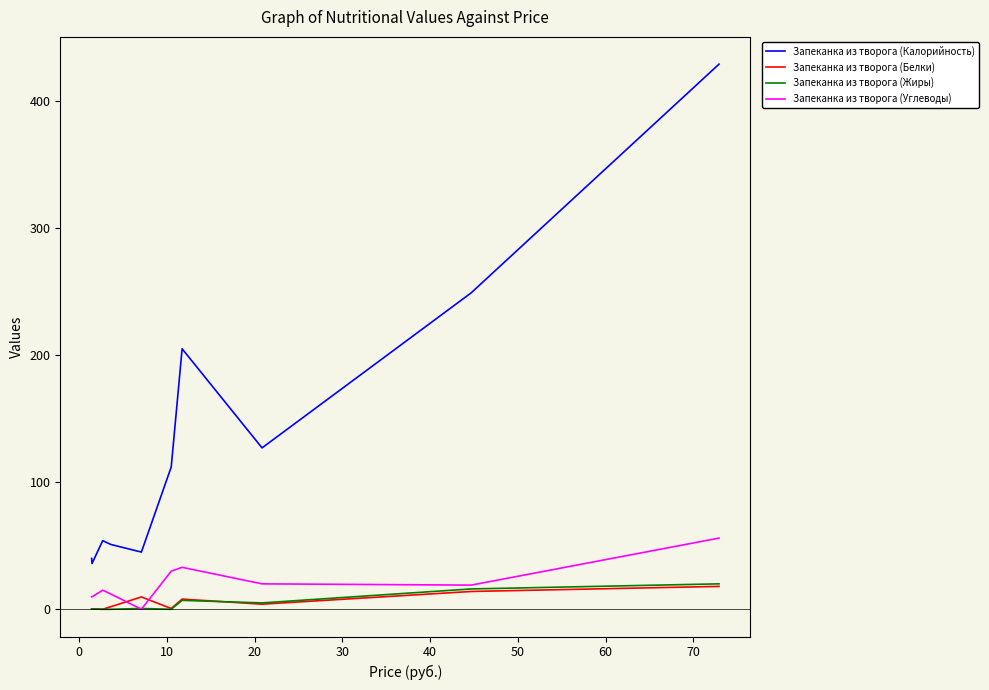

Which series has the widest spread of values?

Запеканка из творога (Калорийность)